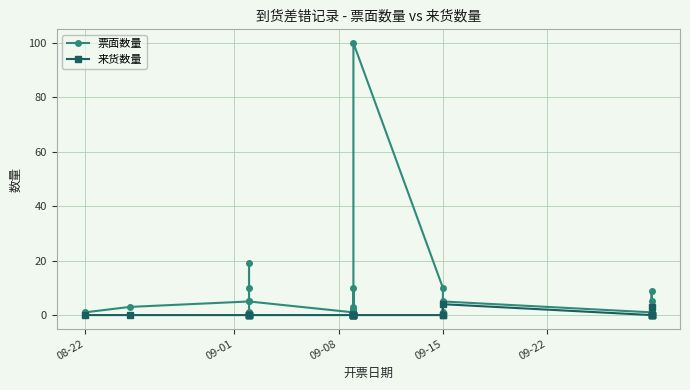

Does the chart have visible grid lines?

Yes